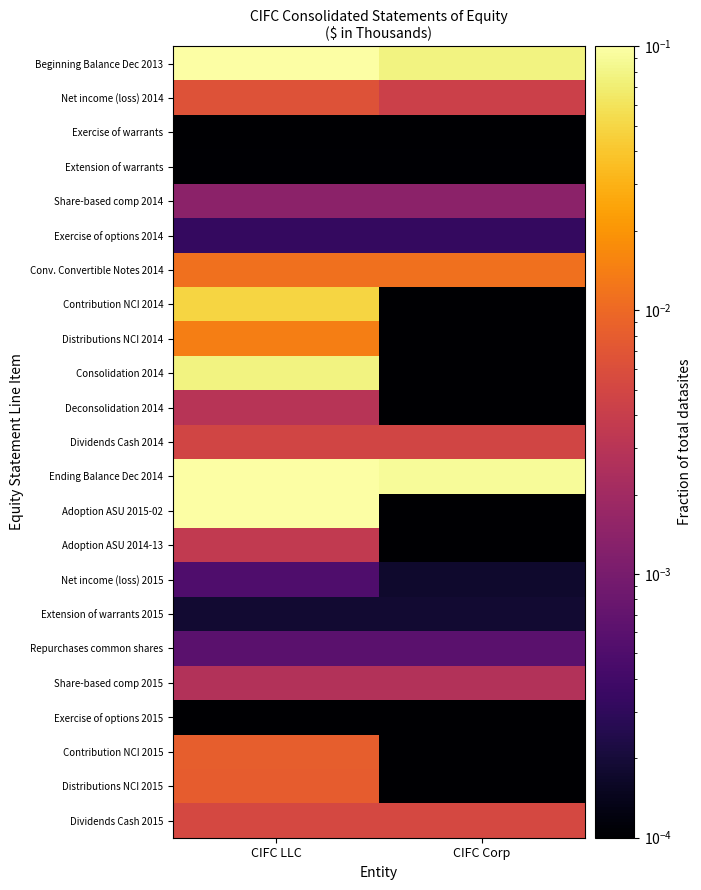

Reading right to left, list all the values displayed in this chart.

Beginning Balance Dec 2013: CIFC Corp=0.1	CIFC LLC=0.2
Net income (loss) 2014: CIFC Corp=0.0	CIFC LLC=0.0
Exercise of warrants: CIFC Corp=0.0	CIFC LLC=0.0
Extension of warrants: CIFC Corp=0.0	CIFC LLC=0.0
Share-based comp 2014: CIFC Corp=0.0	CIFC LLC=0.0
Exercise of options 2014: CIFC Corp=0.0	CIFC LLC=0.0
Conv. Convertible Notes 2014: CIFC Corp=0.0	CIFC LLC=0.0
Contribution NCI 2014: CIFC Corp=0.0	CIFC LLC=0.0
Distributions NCI 2014: CIFC Corp=0.0	CIFC LLC=0.0
Consolidation 2014: CIFC Corp=0.0	CIFC LLC=0.1
Deconsolidation 2014: CIFC Corp=0.0	CIFC LLC=0.0
Dividends Cash 2014: CIFC Corp=0.0	CIFC LLC=0.0
Ending Balance Dec 2014: CIFC Corp=0.1	CIFC LLC=0.3
Adoption ASU 2015-02: CIFC Corp=0.0	CIFC LLC=0.2
Adoption ASU 2014-13: CIFC Corp=0.0	CIFC LLC=0.0
Net income (loss) 2015: CIFC Corp=0.0	CIFC LLC=0.0
Extension of warrants 2015: CIFC Corp=0.0	CIFC LLC=0.0
Repurchases common shares: CIFC Corp=0.0	CIFC LLC=0.0
Share-based comp 2015: CIFC Corp=0.0	CIFC LLC=0.0
Exercise of options 2015: CIFC Corp=0.0	CIFC LLC=0.0
Contribution NCI 2015: CIFC Corp=0.0	CIFC LLC=0.0
Distributions NCI 2015: CIFC Corp=0.0	CIFC LLC=0.0
Dividends Cash 2015: CIFC Corp=0.0	CIFC LLC=0.0